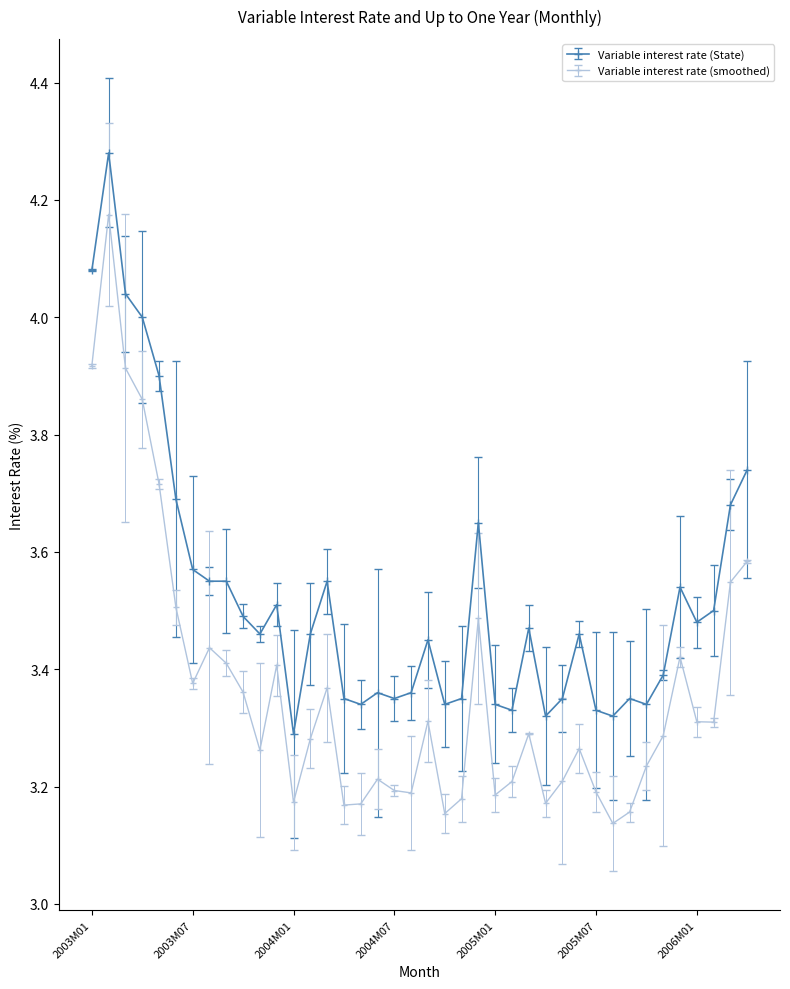

What is the sum of all Variable interest rate (smoothed) values?

134.7